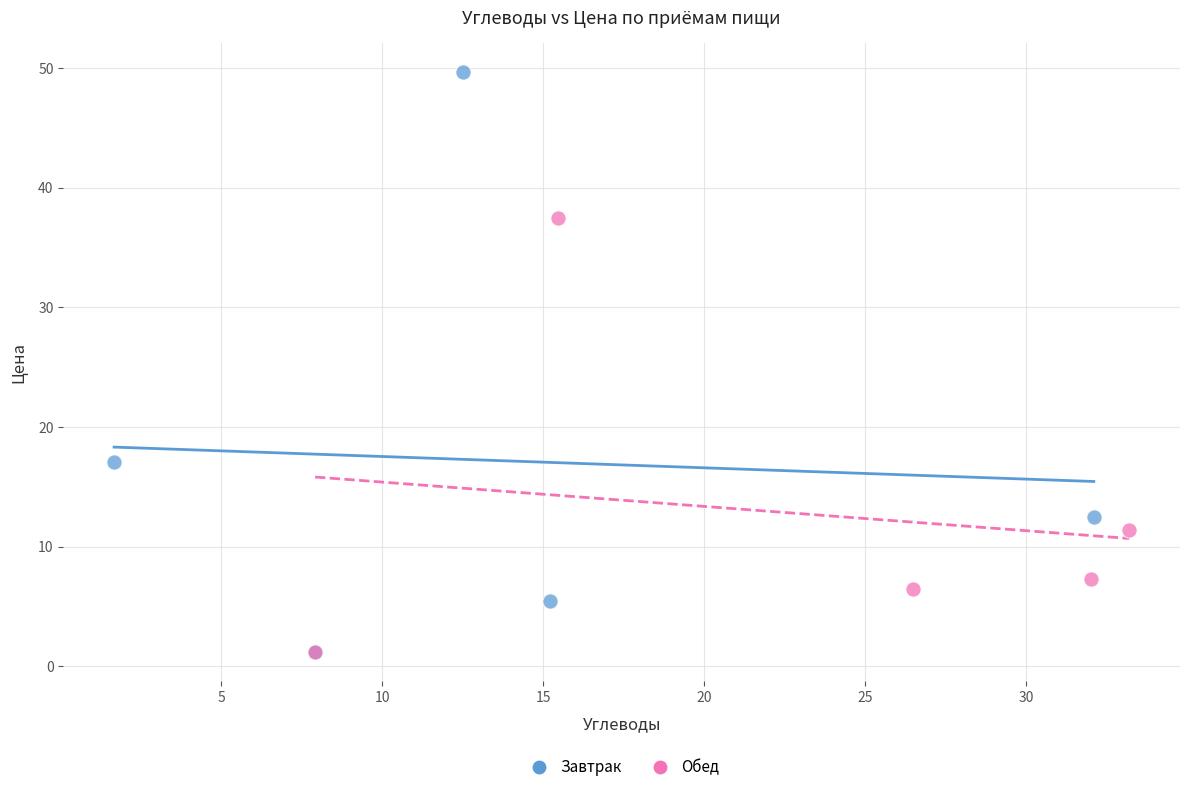

Which series has the largest Y range (max minus min)?

Завтрак